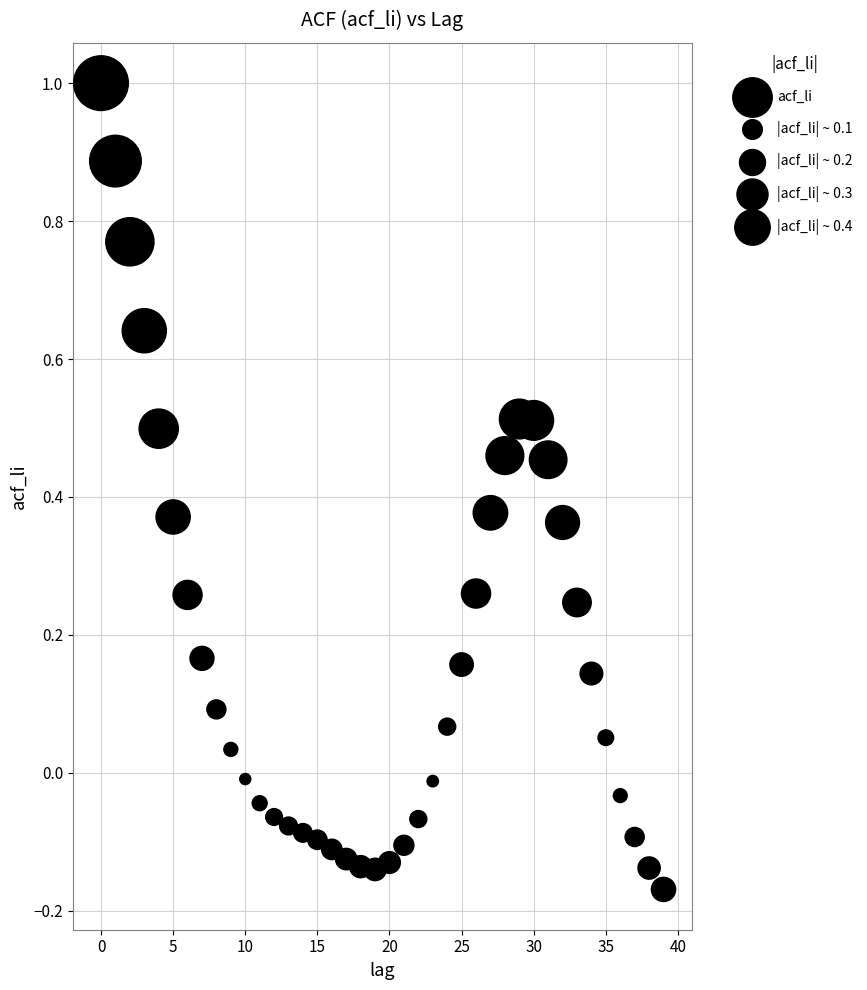

What is the range of Y values (max minus min)?

1.2